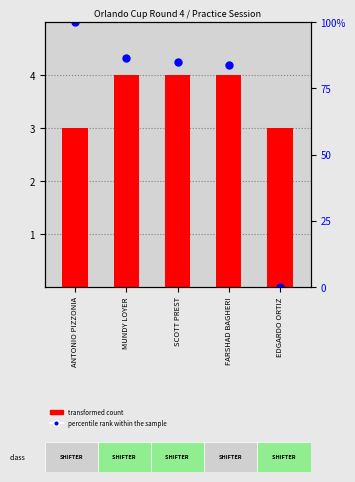

At which category is the sum across all series the highest?

MUNDY LOYER